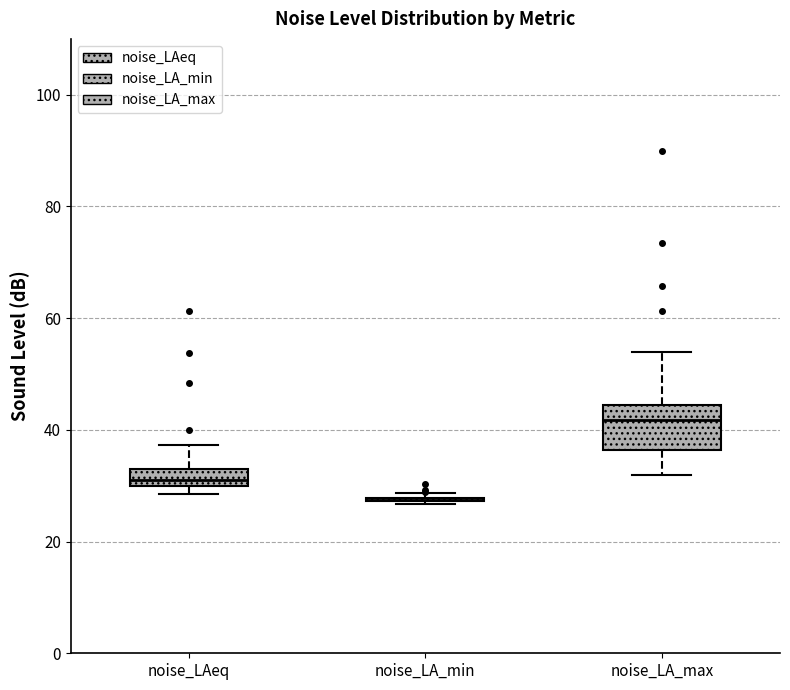

Comparing the boxes themselves (not the whiskers), which one is the tallest?

noise_LA_max